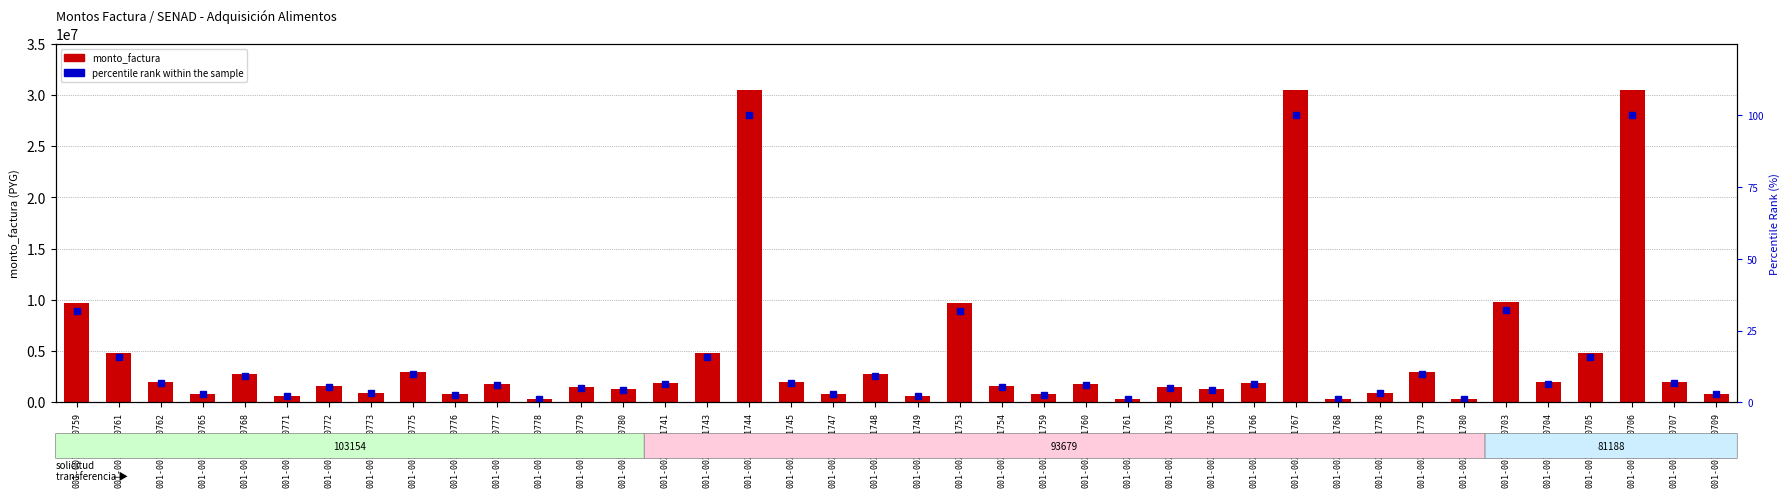

Count the number of data series in this chart.

2